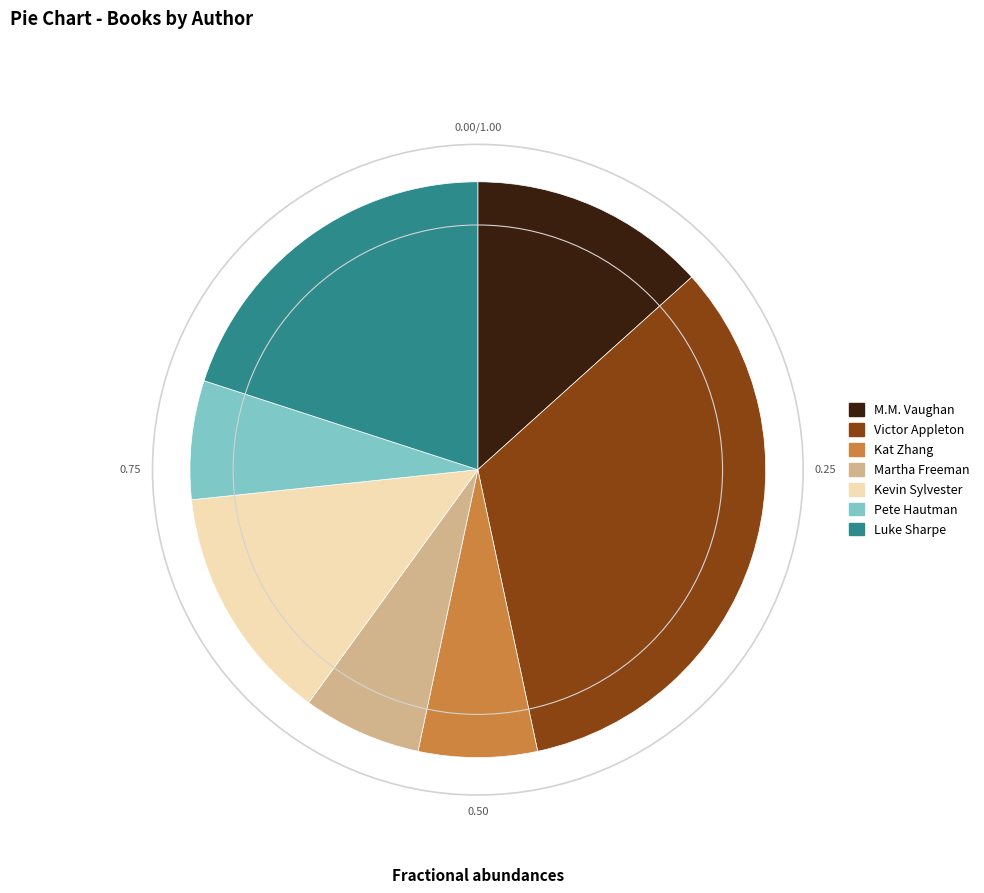

How many slices are in this pie chart?

7